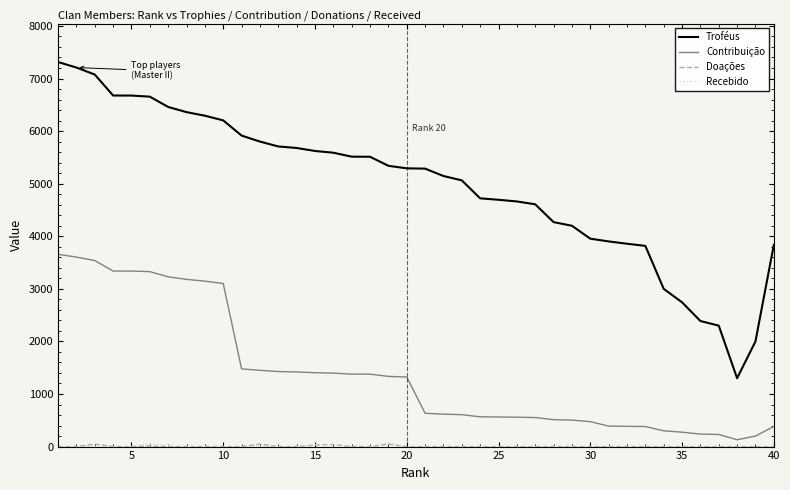

Which series has the largest range (max minus min)?

Troféus